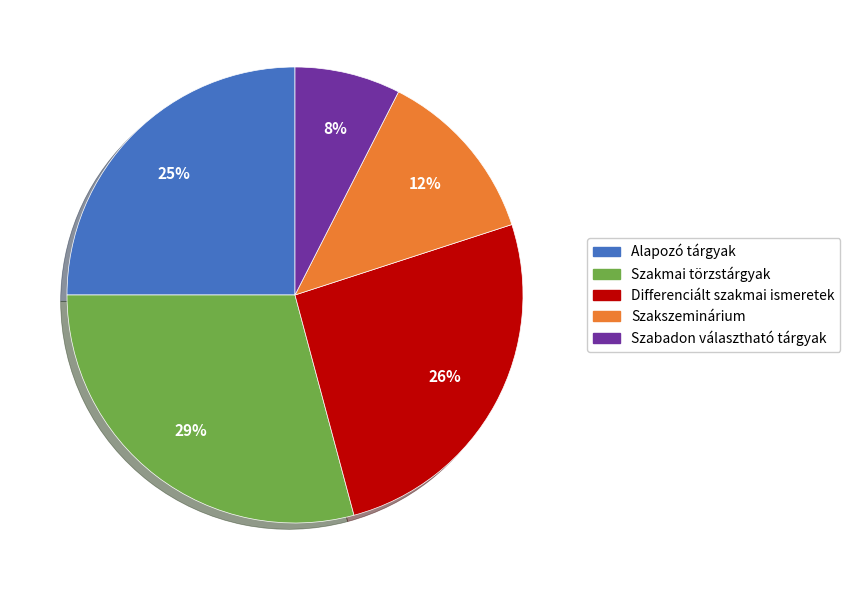

What is the largest slice in the pie chart?

Szakmai törzstárgyak